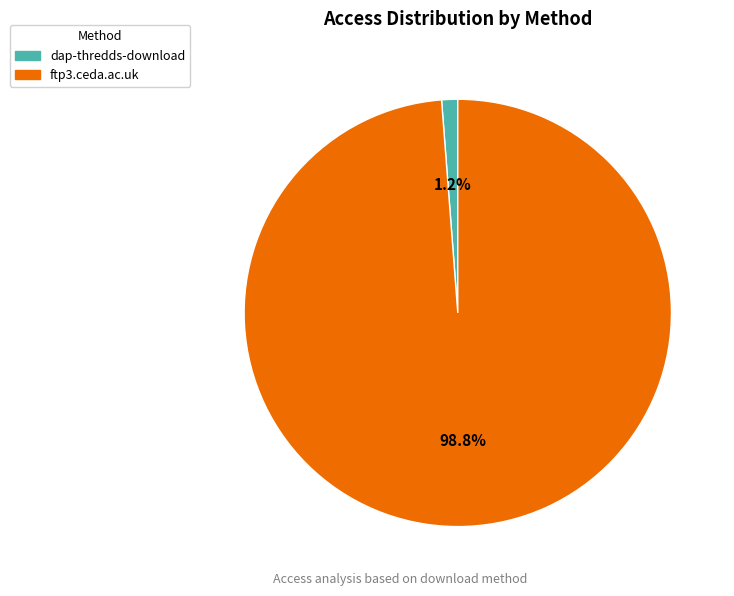

How many slices are in this pie chart?

2